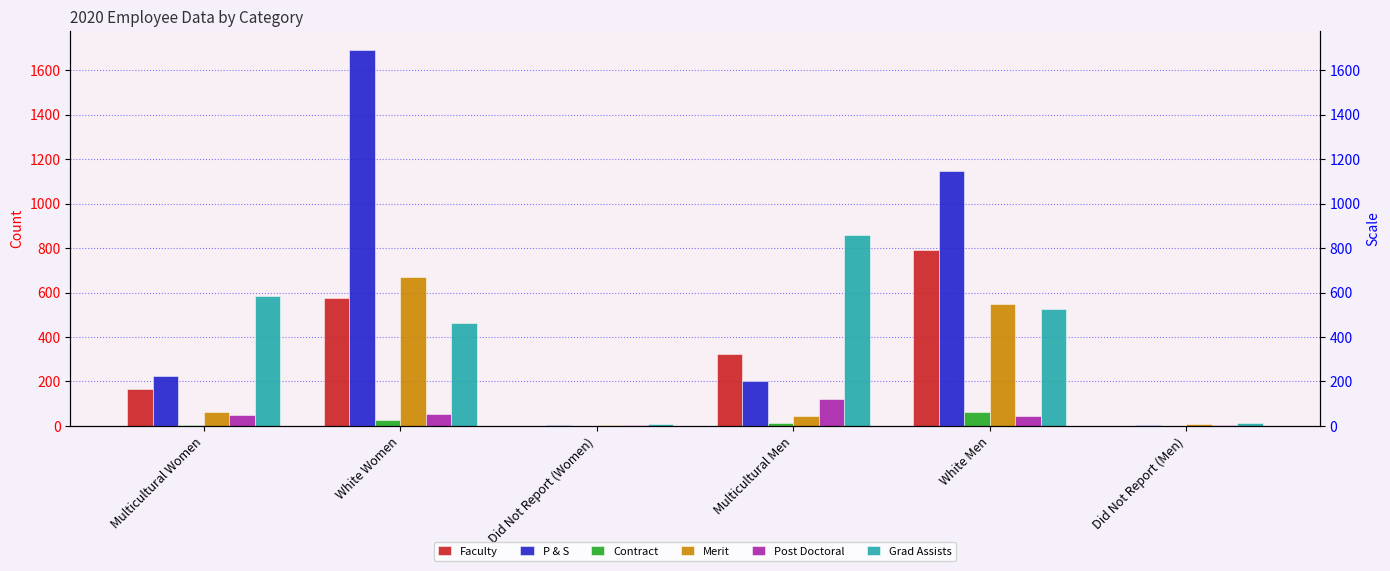

Reading right to left, what are all the values shown in this chart?

Faculty: Did Not Report (Men)=0	White Men=790	Multicultural Men=323	Did Not Report (Women)=0	White Women=577	Multicultural Women=168
P & S: Did Not Report (Men)=6	White Men=1146	Multicultural Men=201	Did Not Report (Women)=4	White Women=1691	Multicultural Women=224
Contract: Did Not Report (Men)=1	White Men=61	Multicultural Men=11	Did Not Report (Women)=0	White Women=25	Multicultural Women=3
Merit: Did Not Report (Men)=7	White Men=548	Multicultural Men=46	Did Not Report (Women)=4	White Women=668	Multicultural Women=63
Post Doctoral: Did Not Report (Men)=2	White Men=46	Multicultural Men=121	Did Not Report (Women)=2	White Women=53	Multicultural Women=51
Grad Assists: Did Not Report (Men)=12	White Men=526	Multicultural Men=859	Did Not Report (Women)=8	White Women=463	Multicultural Women=583